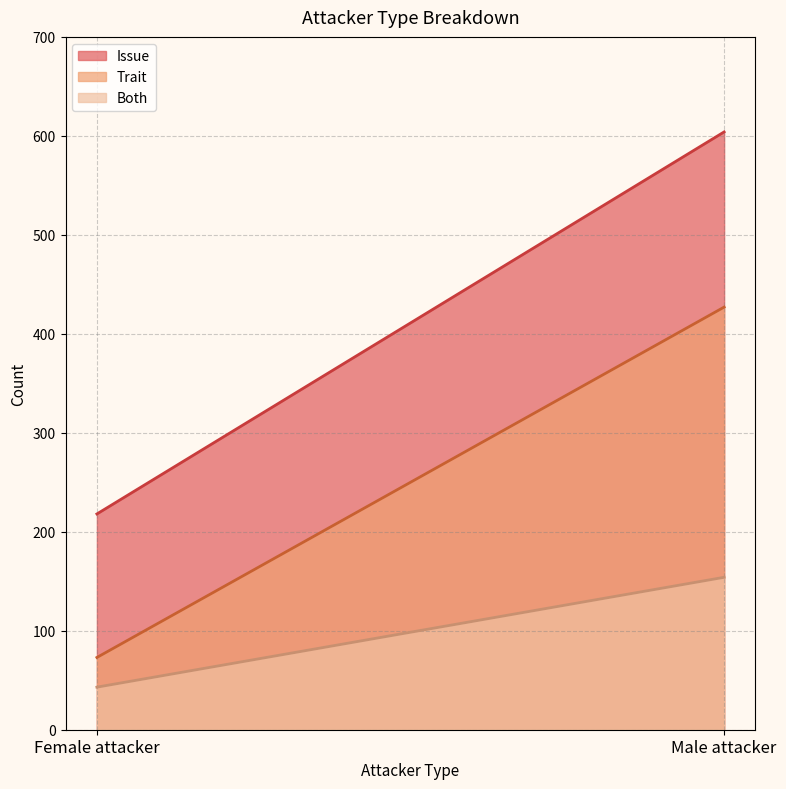

Which series has the widest spread of values?

Issue